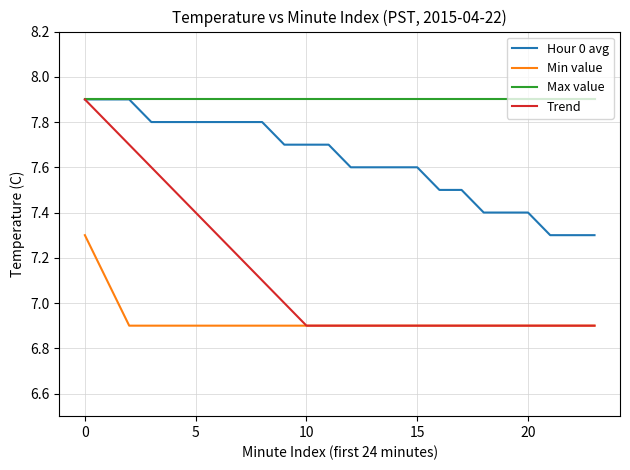

Which series has the largest total across all categories?

Max value